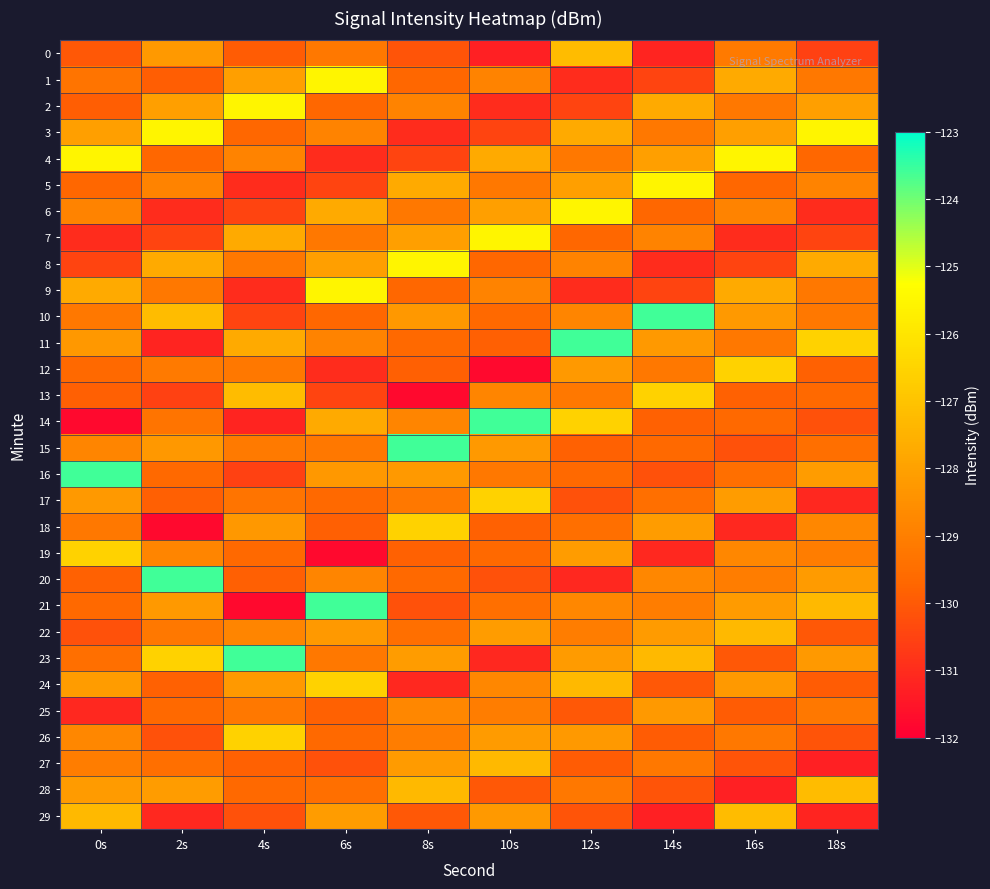

What is the minimum value shown in the chart?

-131.8